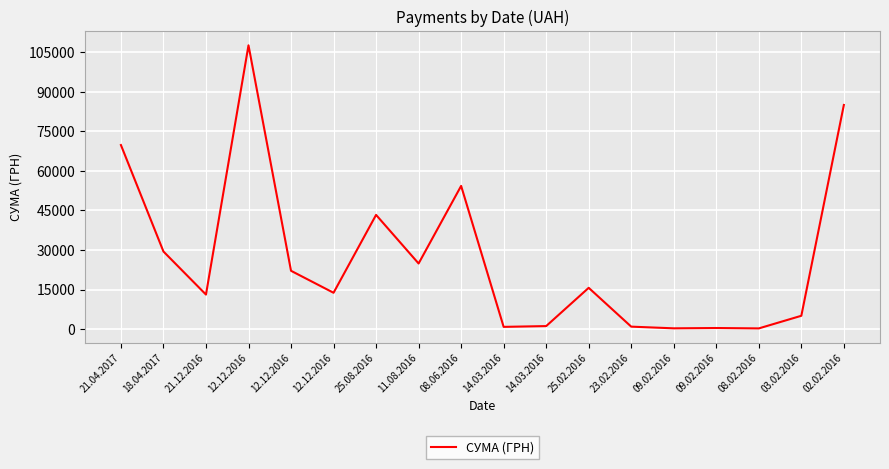

What is the minimum value shown in the chart?

271.4